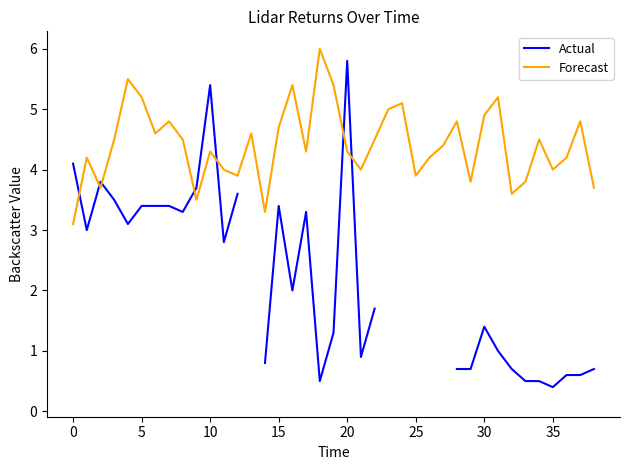

Count the number of data series in this chart.

2